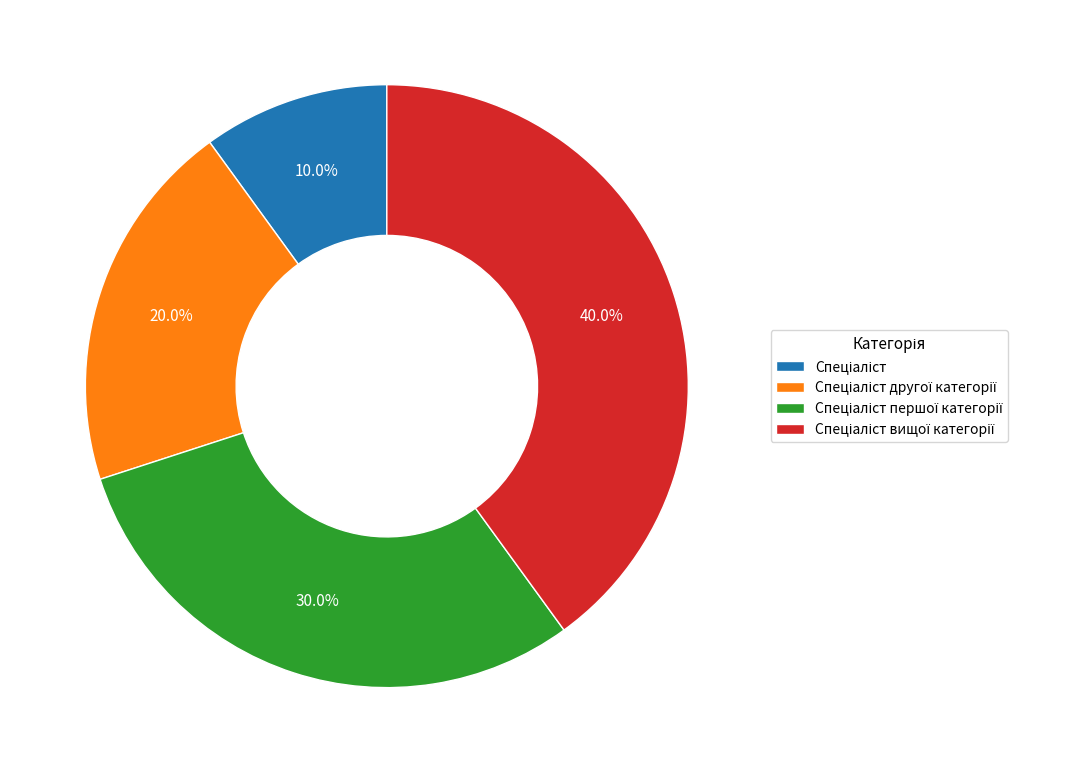

Which slice is the smallest?

Спеціаліст